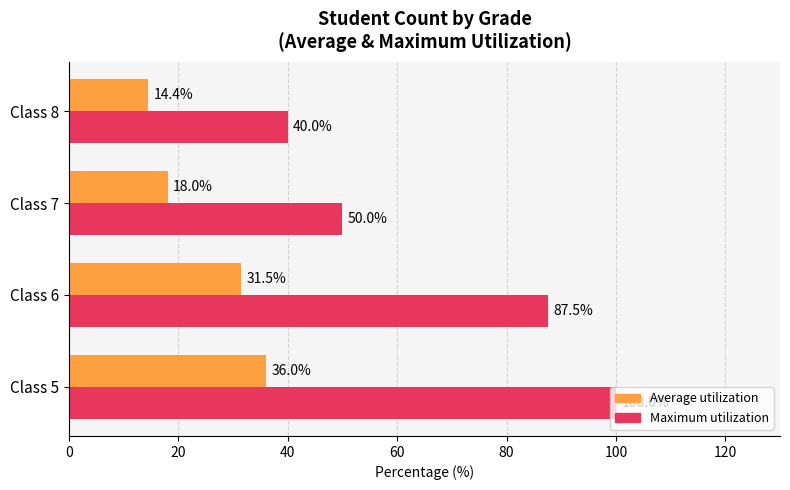

What value does the Average utilization series have at Class 8?

14.4